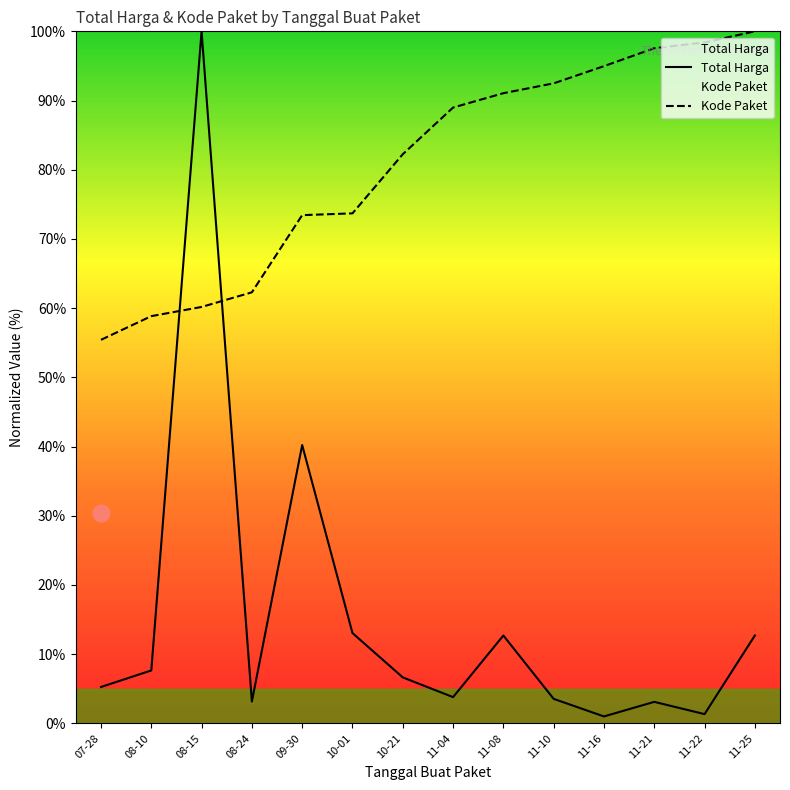

Count the number of categories in the chart.

14